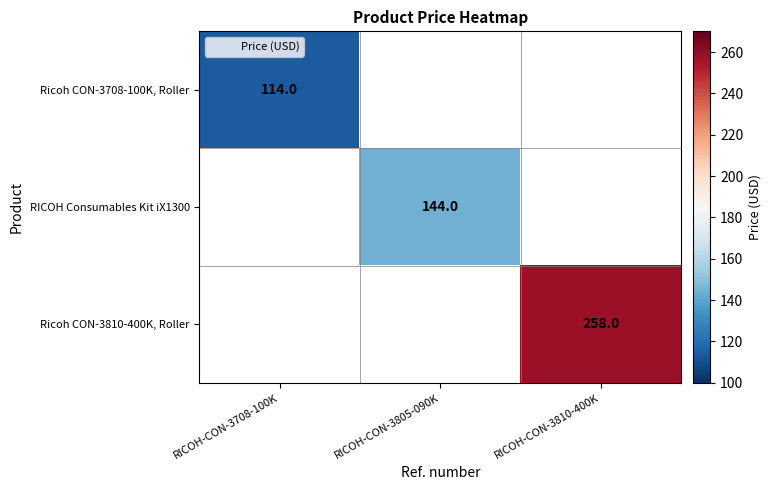

The value of Ricoh CON-3810-400K, Roller at RICOH-CON-3810-400K is 258.0. True or false?

True